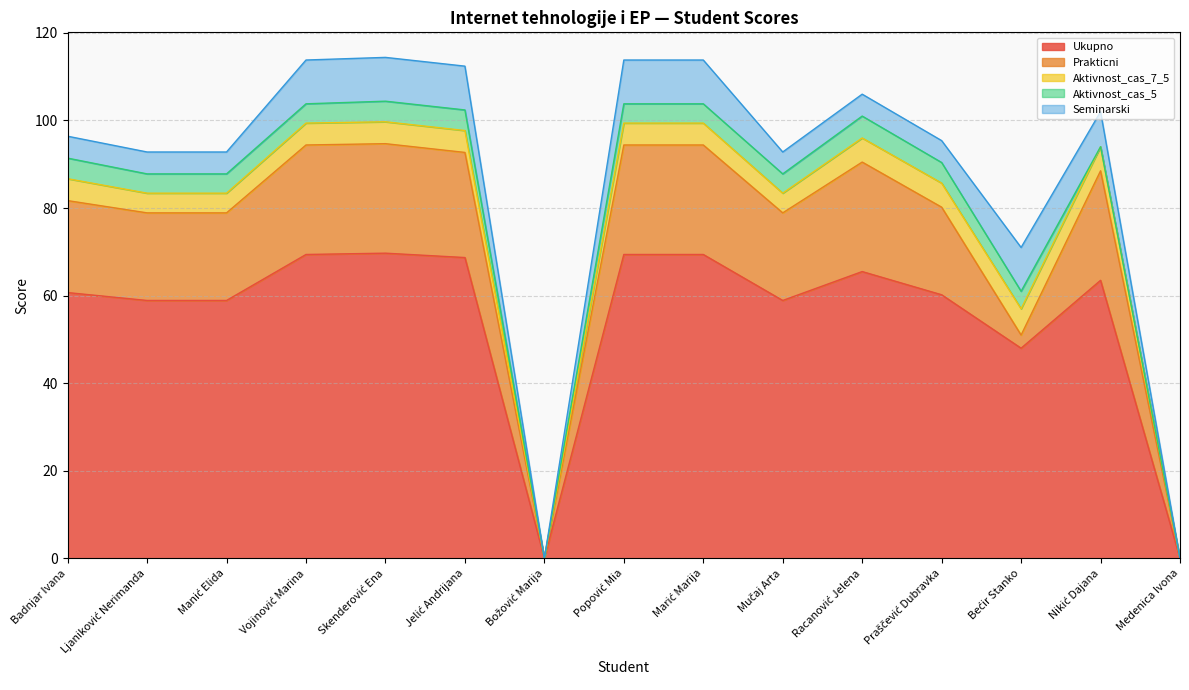

How many distinct data groups are displayed?

5